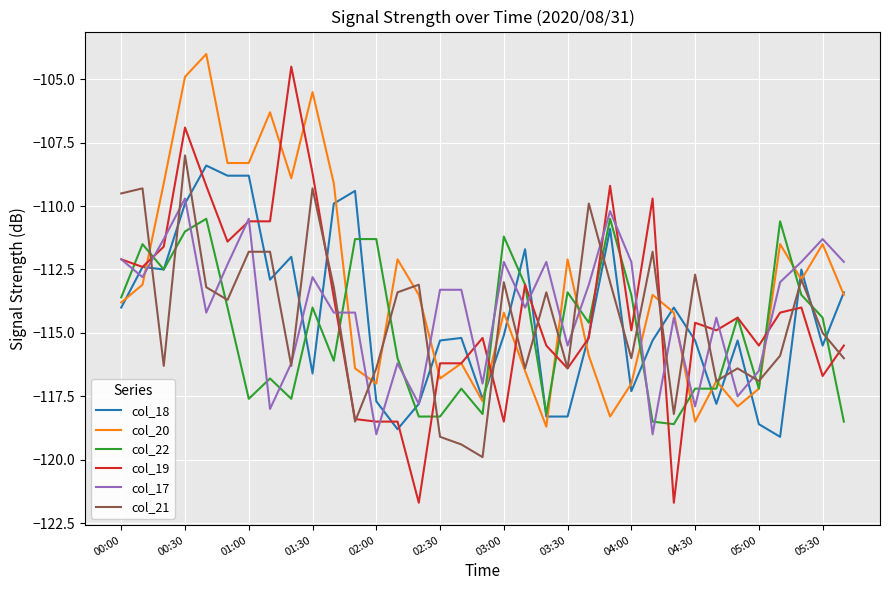

What is the difference between the maximum and minimum values in the col_22 series?

8.1